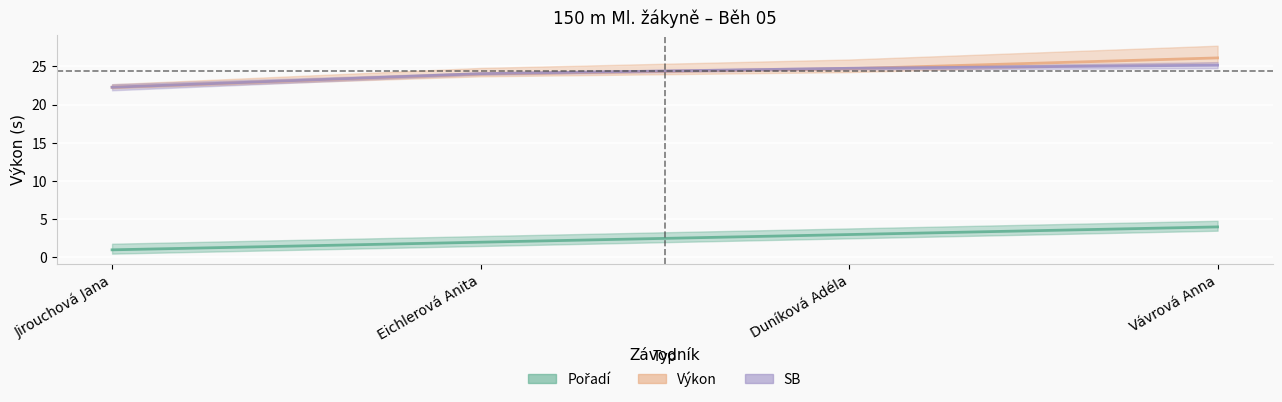

What is the difference between the Pořadí values at Eichlerová Anita and Duníková Adéla?

1.0